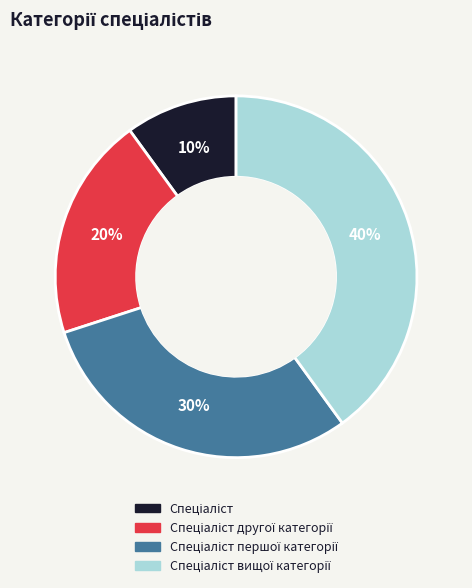

To the nearest percent, what is the difference between the largest and smallest slice percentages?

30%